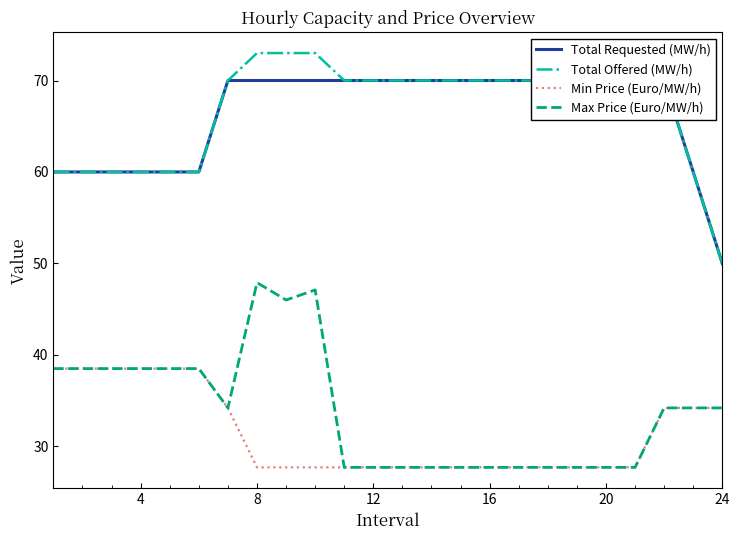

True or false: Min Price (Euro/MW/h) and Total Offered (MW/h) cross at least once.

False